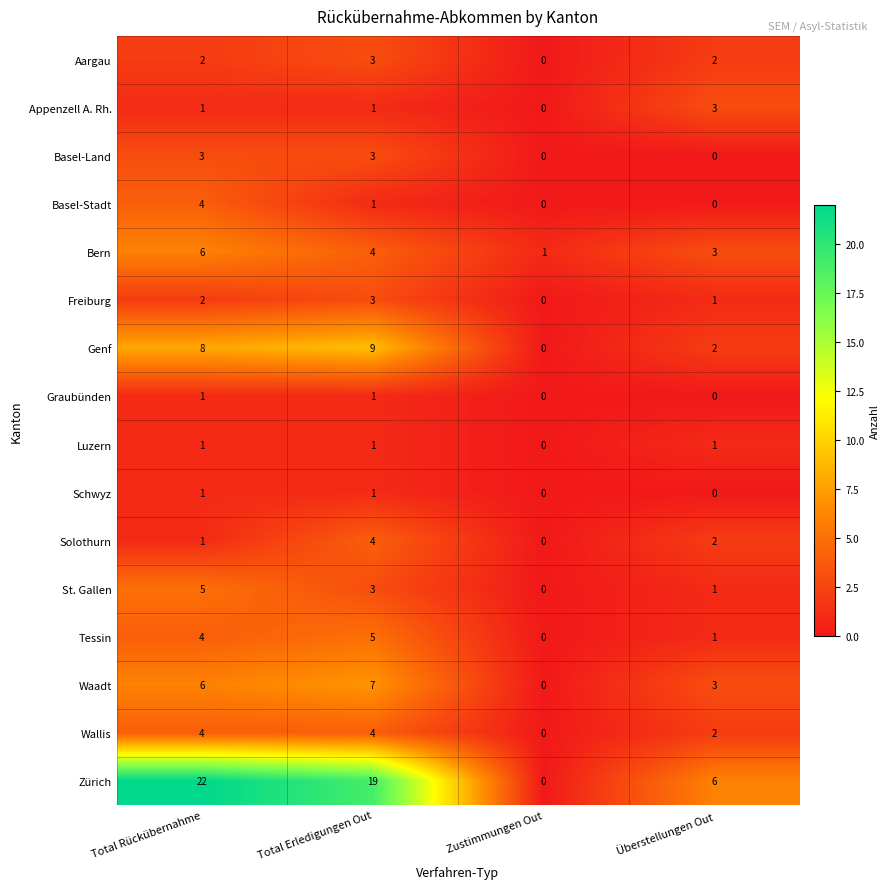

Which category has the lowest value in the Luzern series?

Zustimmungen Out